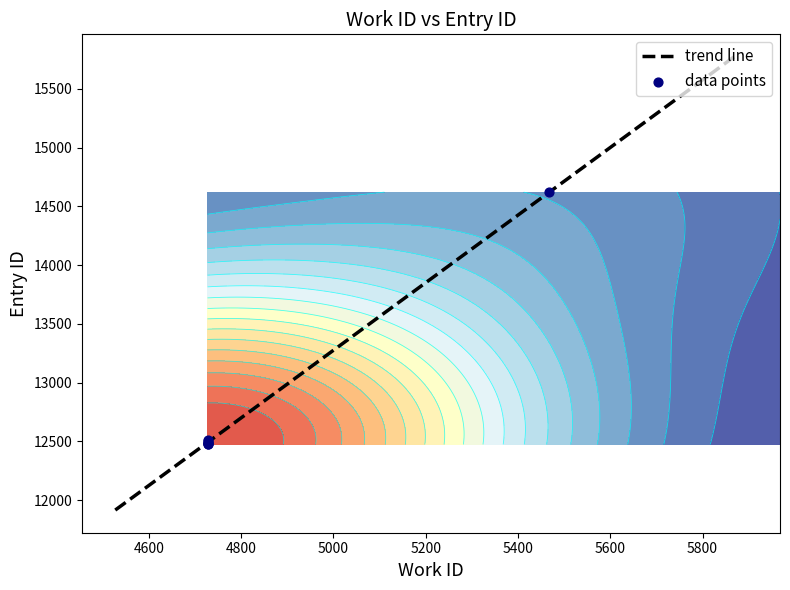

What is the ratio of the value at 4727 to the value at 4727?

1.0